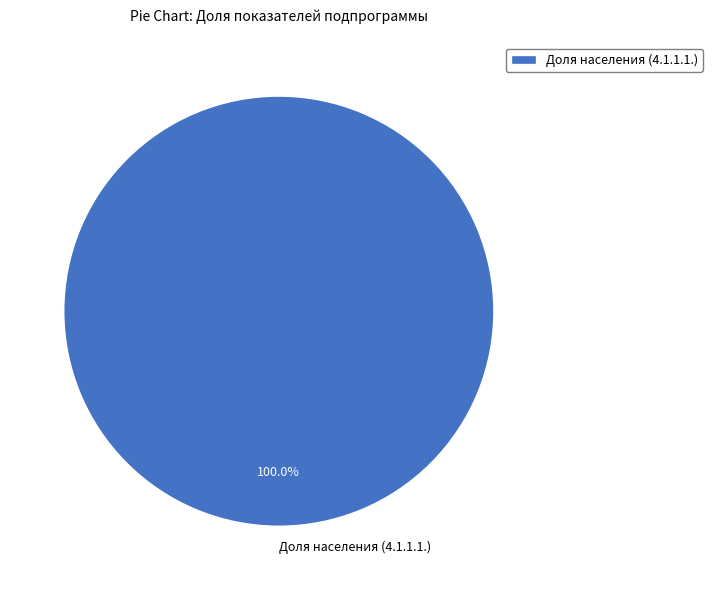

What is the majority slice?

Доля населения (4.1.1.1.)